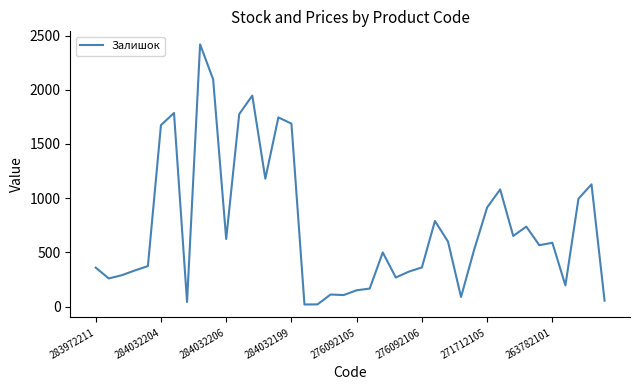

At which label is the value closest to 1219?

13